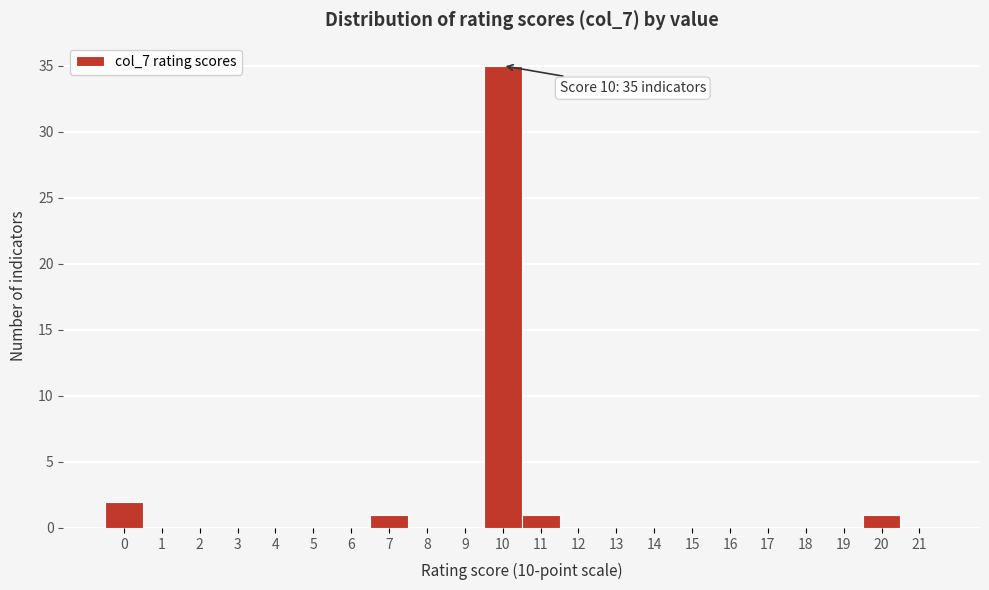

Which range on the x-axis has the tallest bar?

9.5 to 10.5